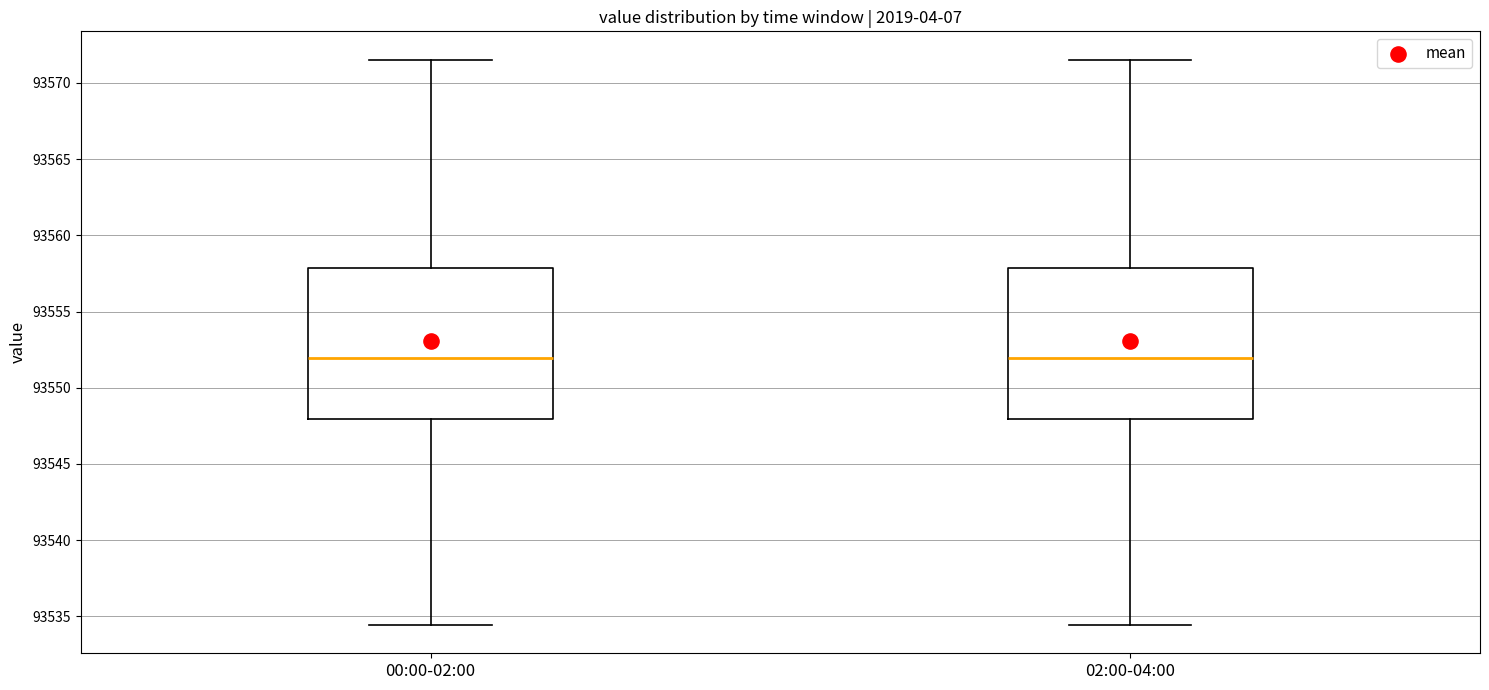

Where is the upper edge of the box for 00:00-02:00 on the y-axis? The values are not printed on the chart, so give them approximately, as read against the axis.

93558.0